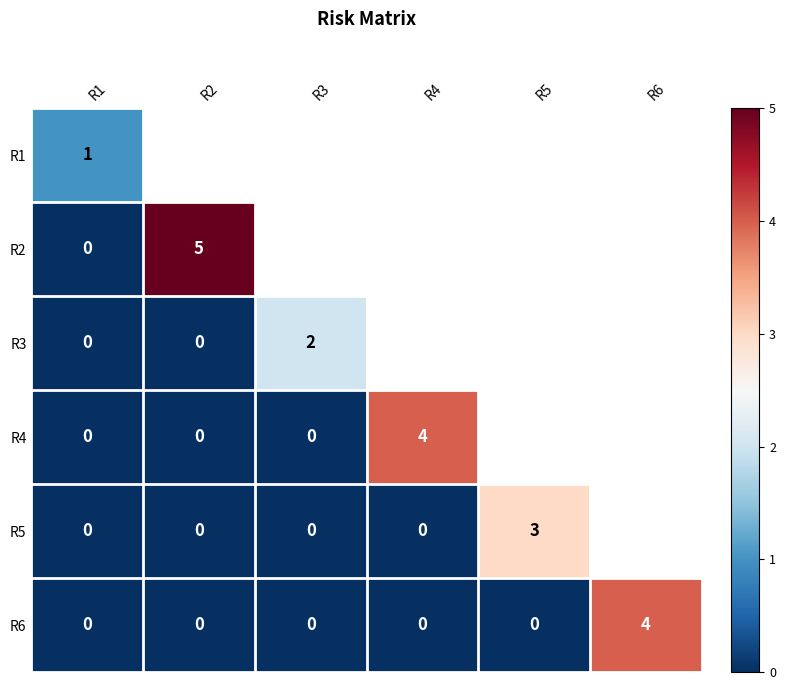

The value of R6 at R3 is -2. True or false?

False